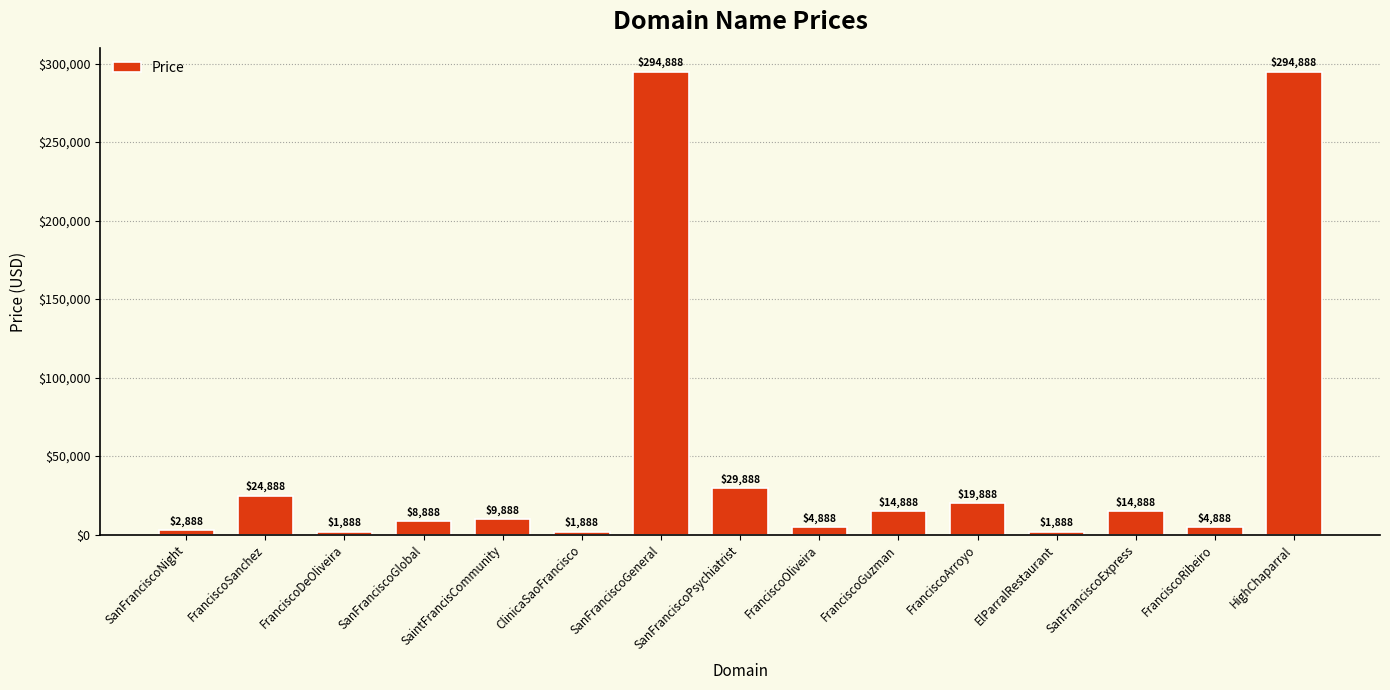

What is the difference between the maximum and second lowest values?

293000